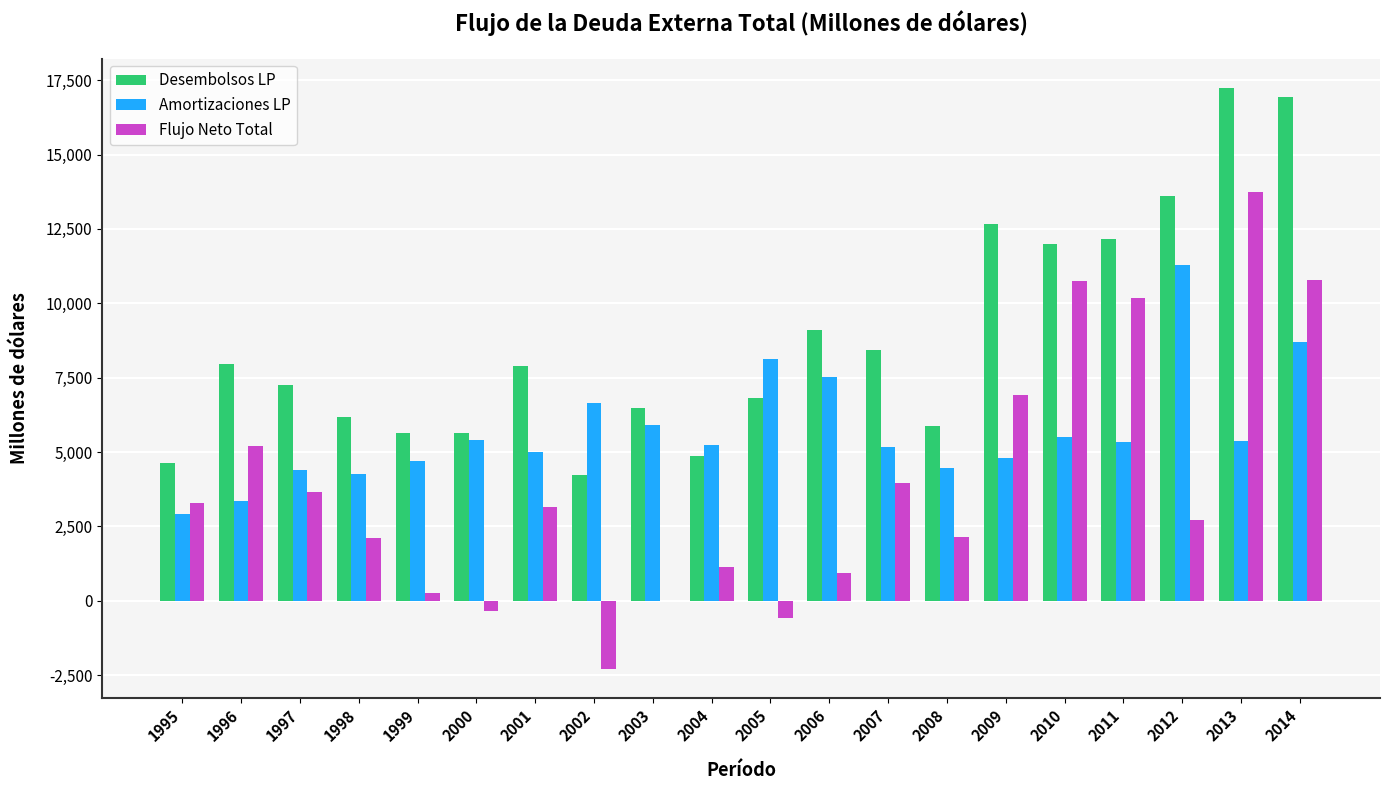

What is the average value of the Desembolsos LP series?

8780.9